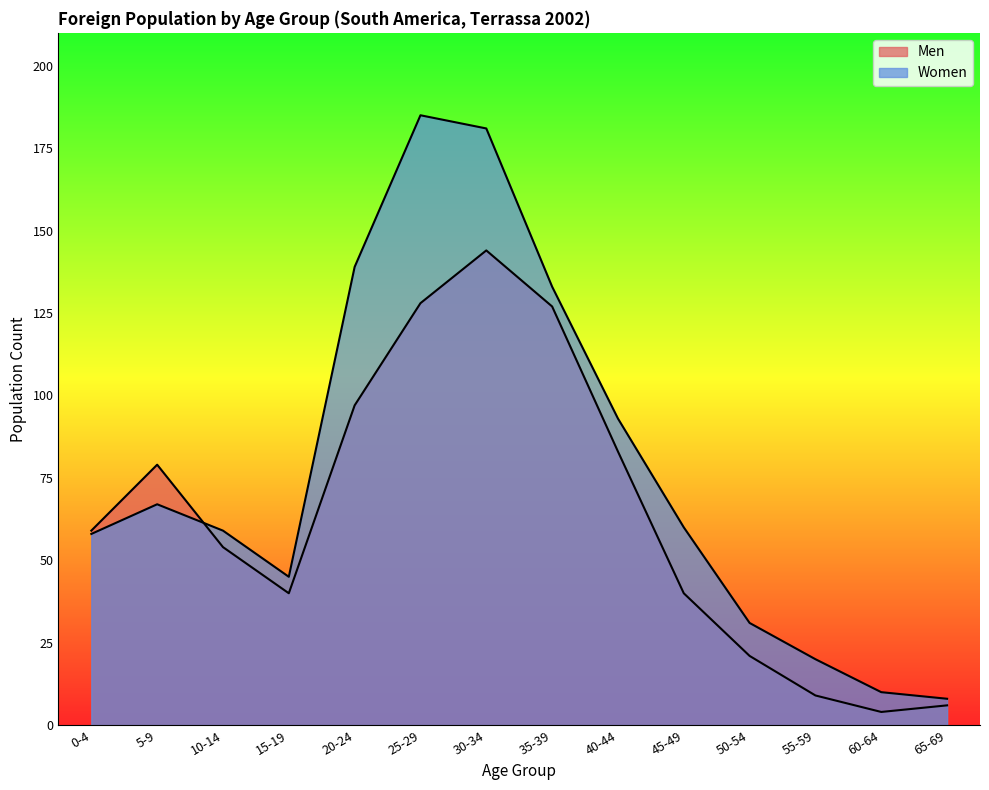

Is the value of Women at 60-64 greater than the value of Men at 55-59?

Yes